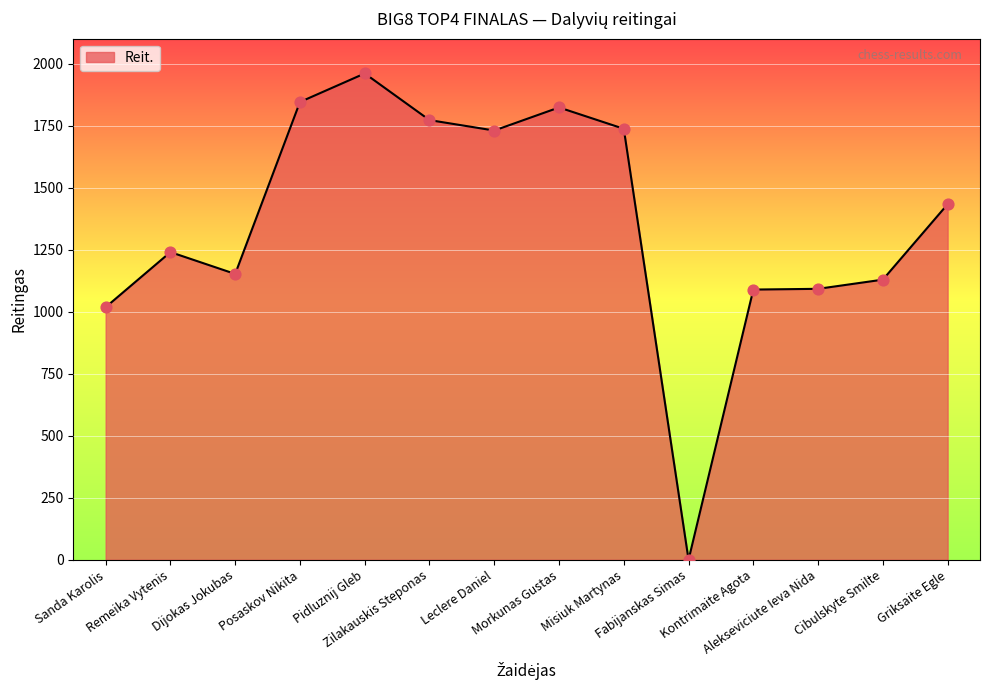

Between Pidluznij Gleb and Kontrimaite Agota, which is larger?

Pidluznij Gleb